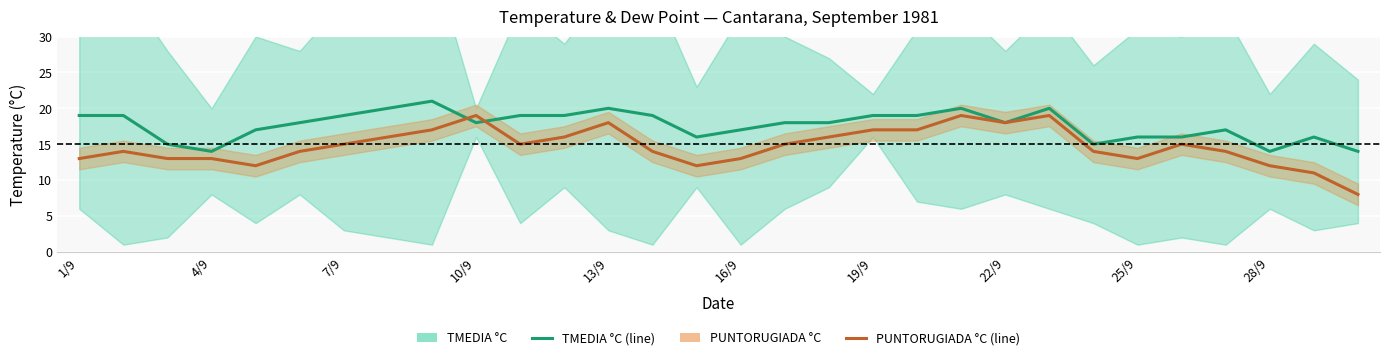

Rank the series by their maximum value, from highest to lowest.

TMEDIA °C, PUNTORUGIADA °C